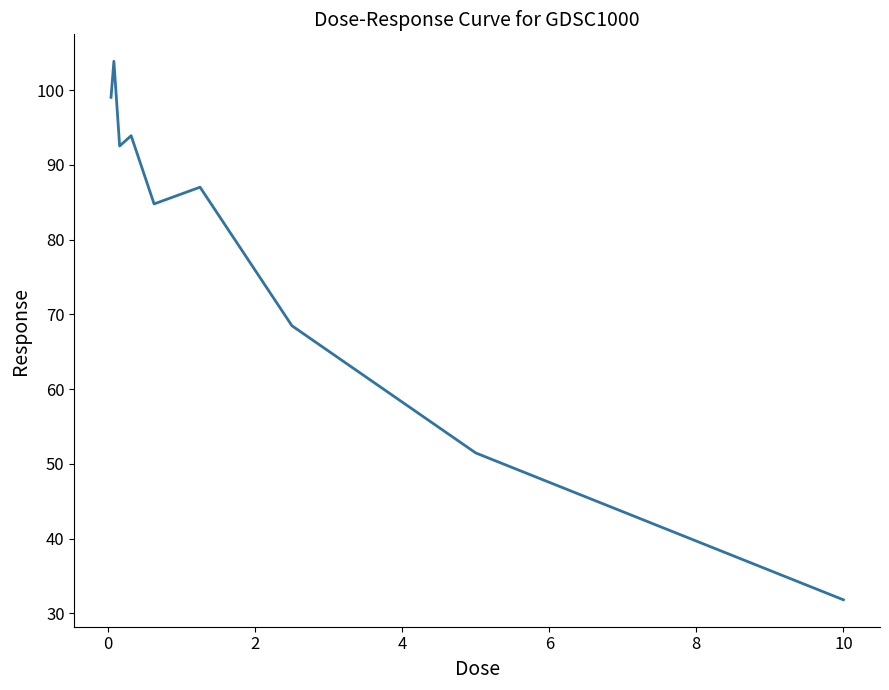

What is the smallest value displayed?

31.8